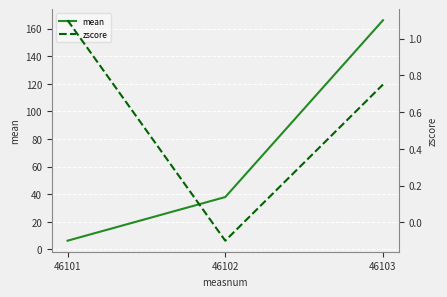

What are all the series names shown in the legend?

mean, zscore